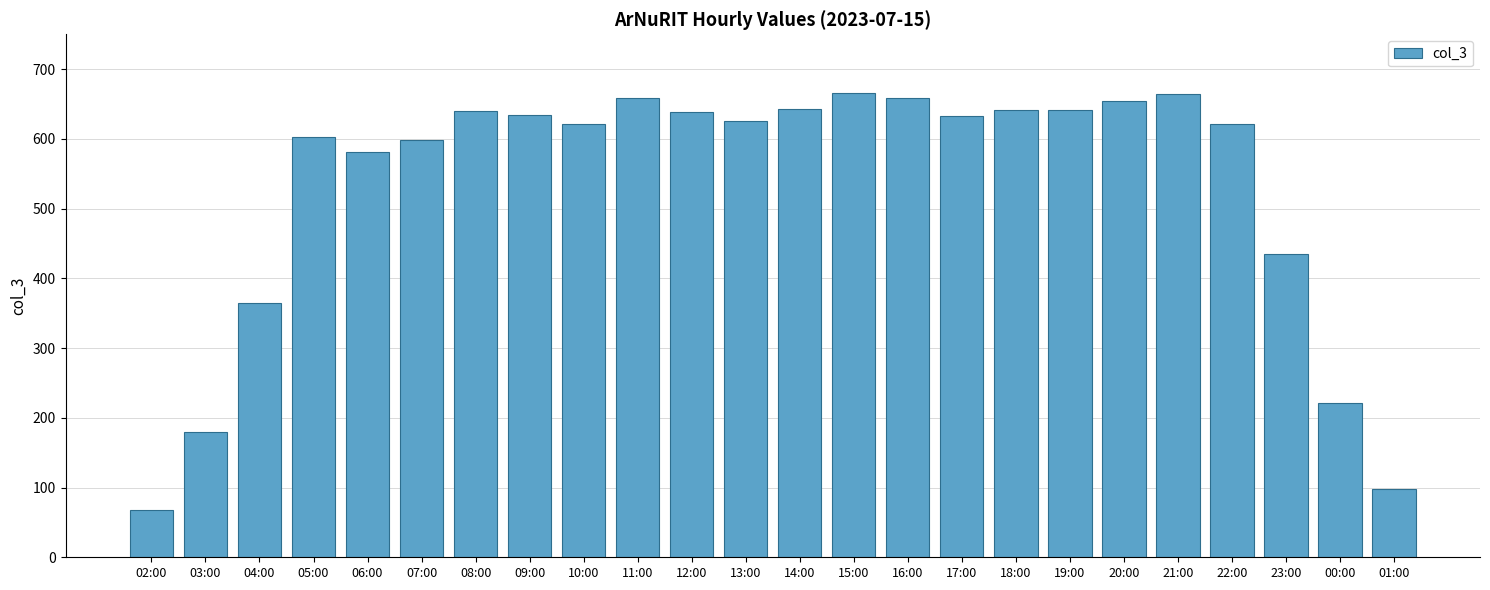

What is the difference between the values at 02:00 and 04:00?

297